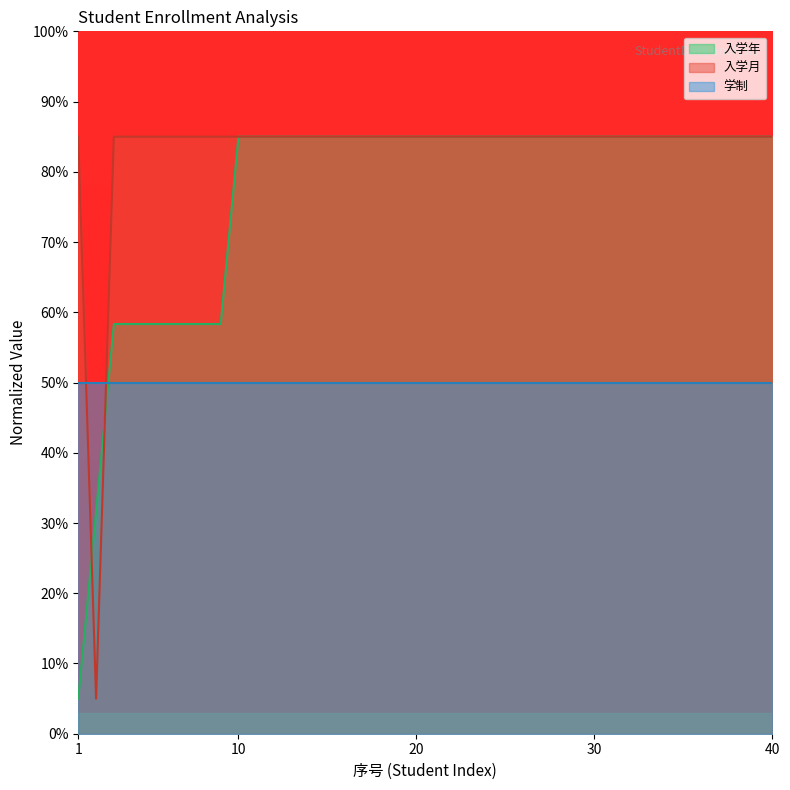

Count the number of categories in the chart.

40